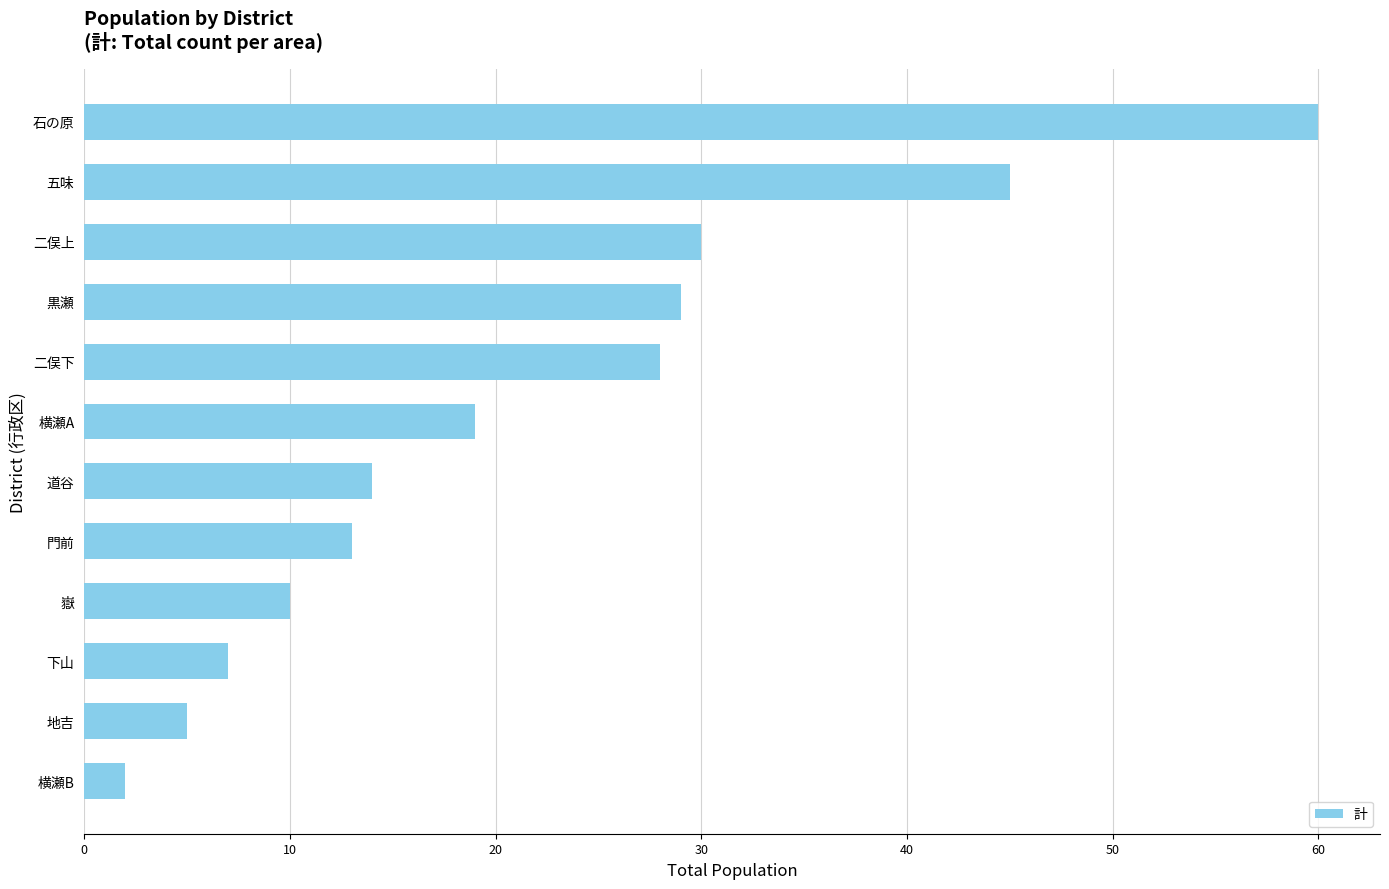

Rank the categories by value from lowest to highest.

横瀬B, 地吉, 下山, 嶽, 門前, 道谷, 横瀬A, 二俣下, 黒瀬, 二俣上, 五味, 石の原